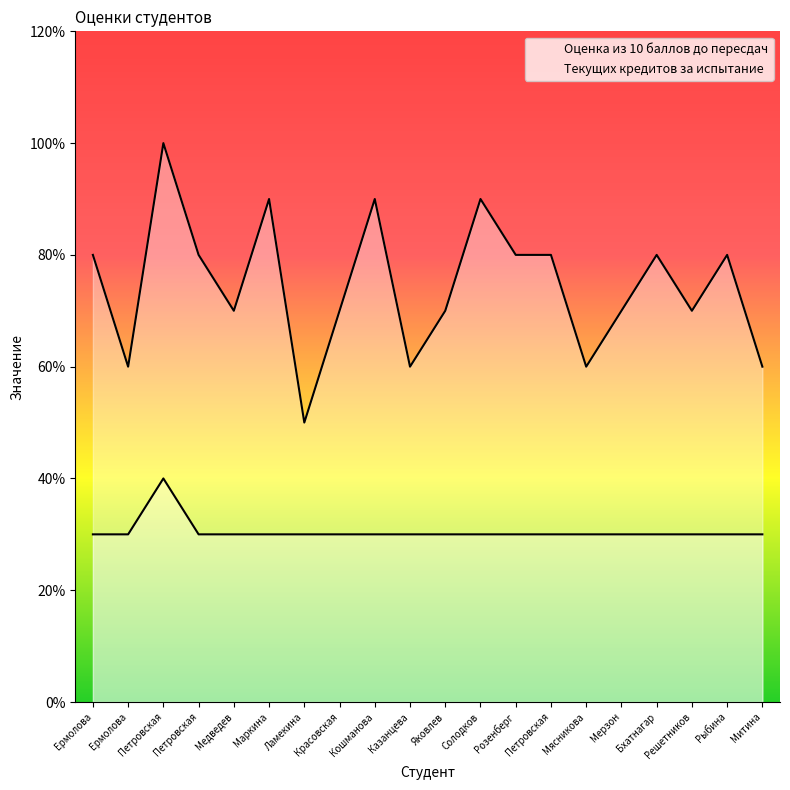

What is the label of the 13th point from the left?

Розенберг